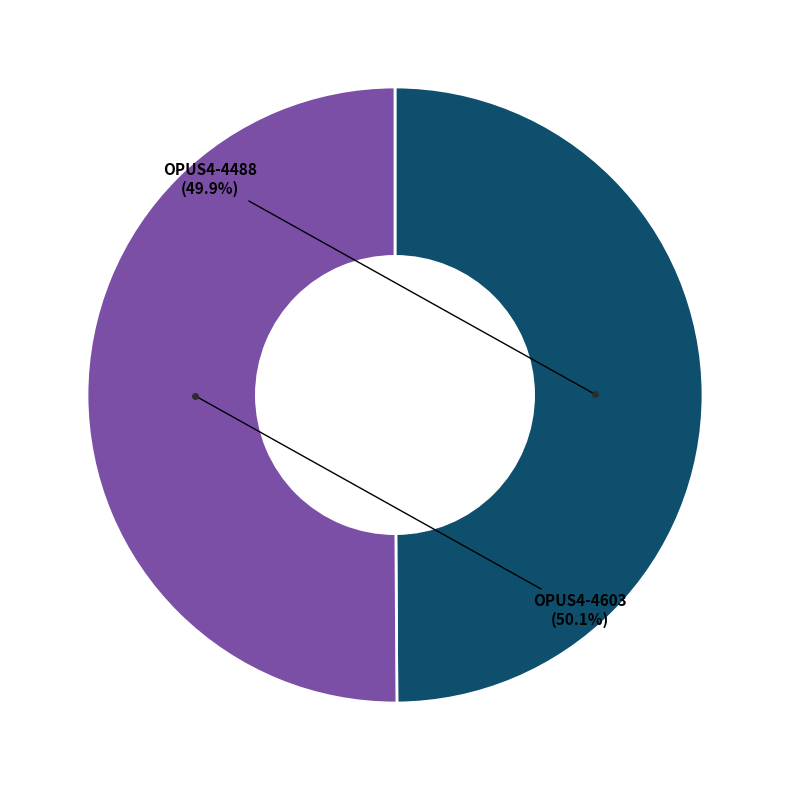

What is the largest slice in the pie chart?

OPUS4-4603